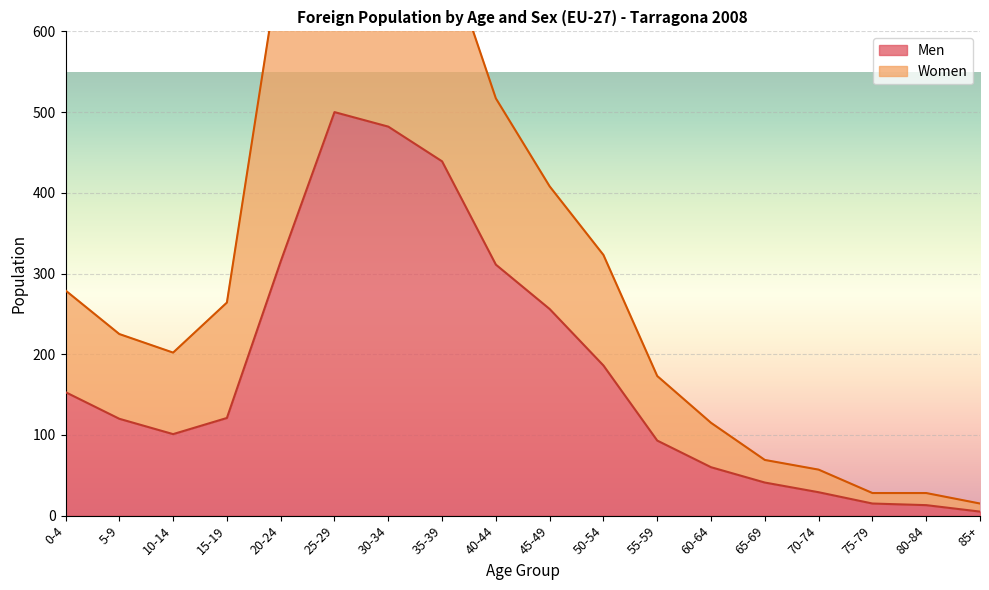

True or false: Men has a value of 524 at 40-44.

False